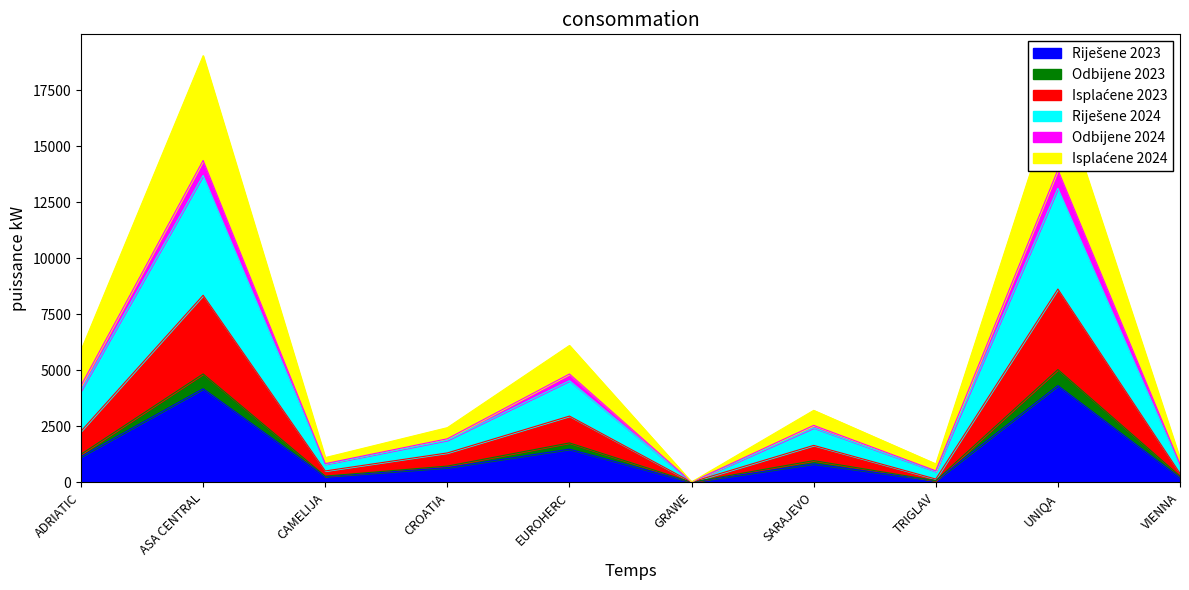

What position from the left is CROATIA?

4